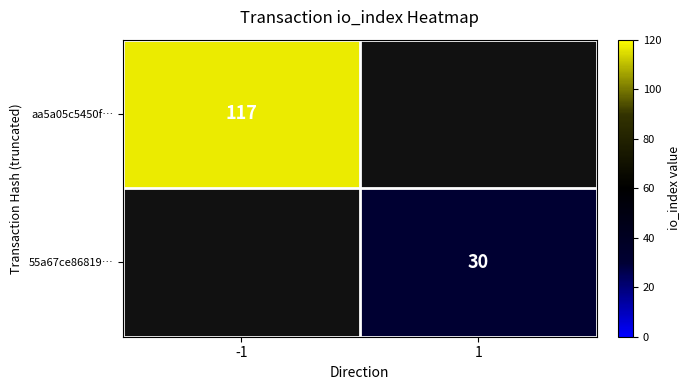

True or false: 55a67ce86819… has a value of 50 at 1.

False